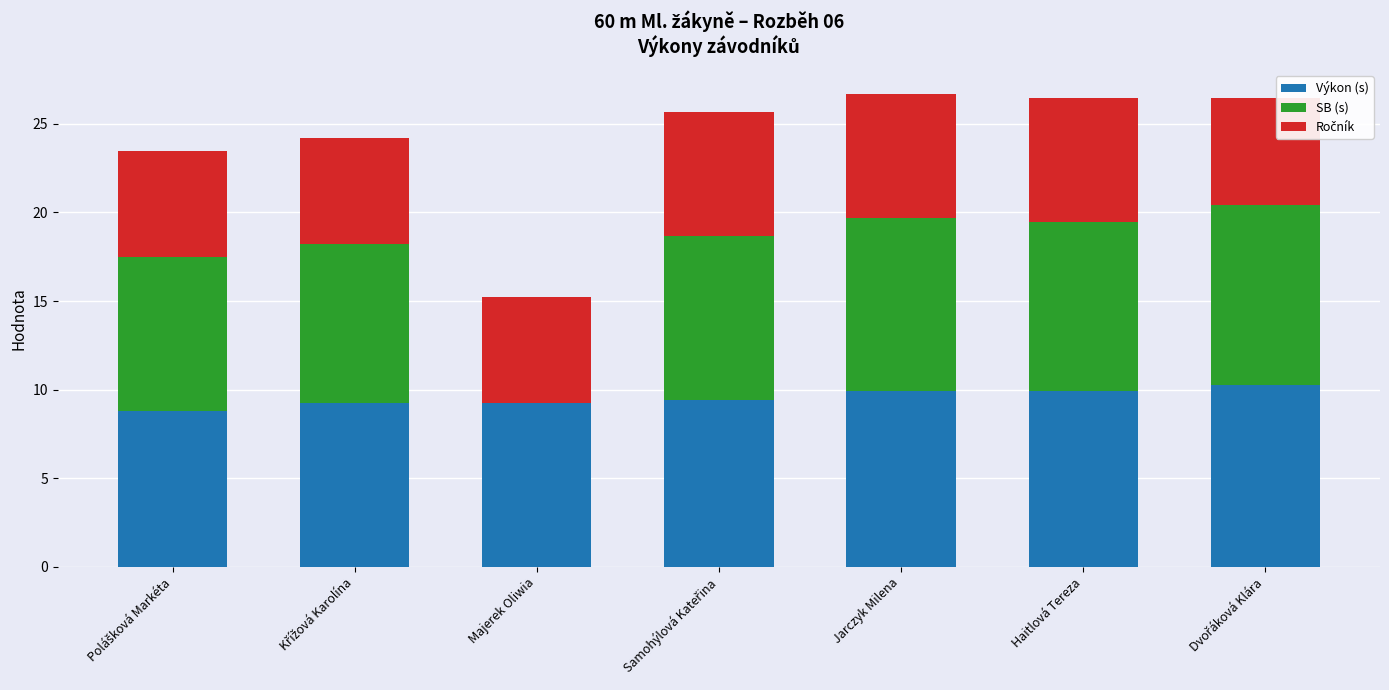

How many series are shown in this chart?

3